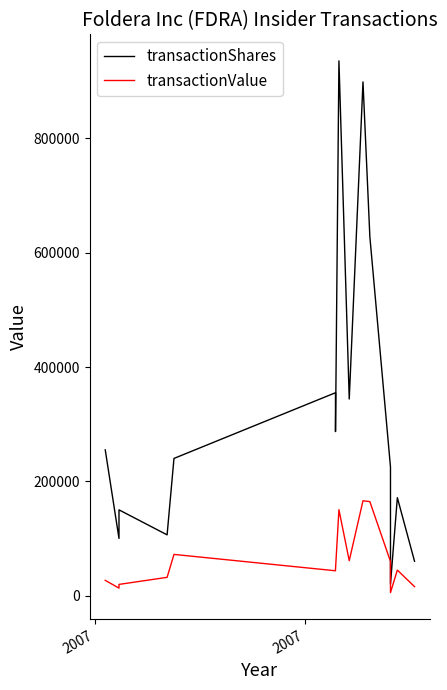

How many categories are shown in the chart?

15